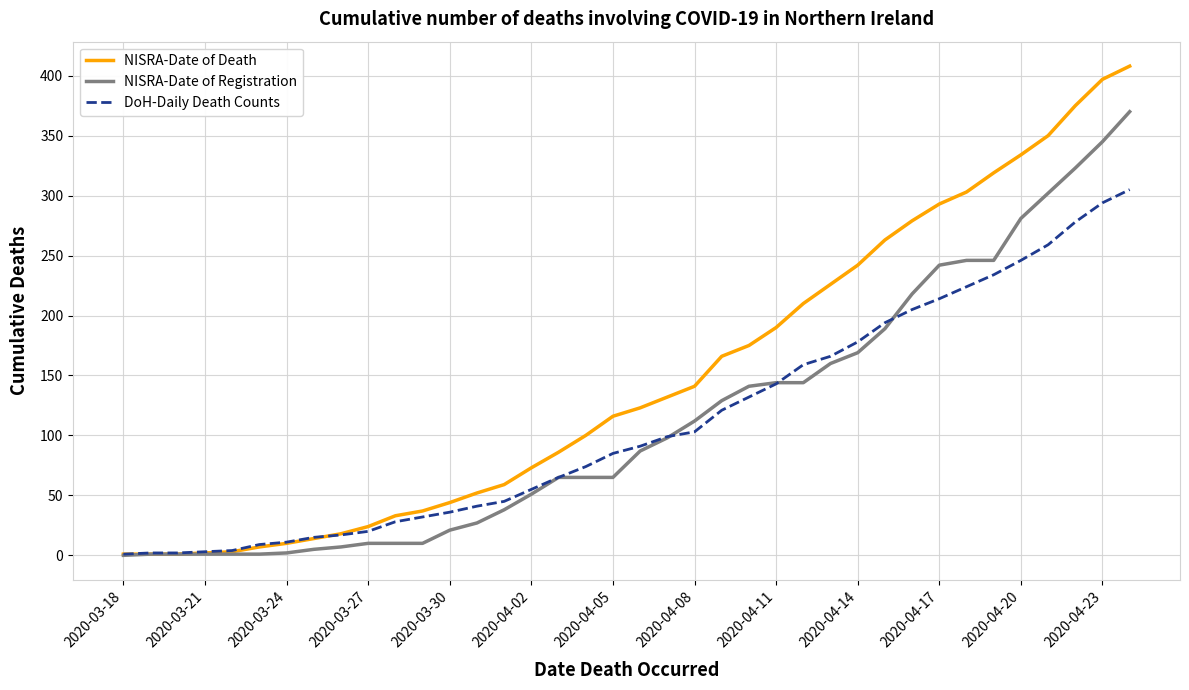

What is the average value of the NISRA-Date of Death series?

148